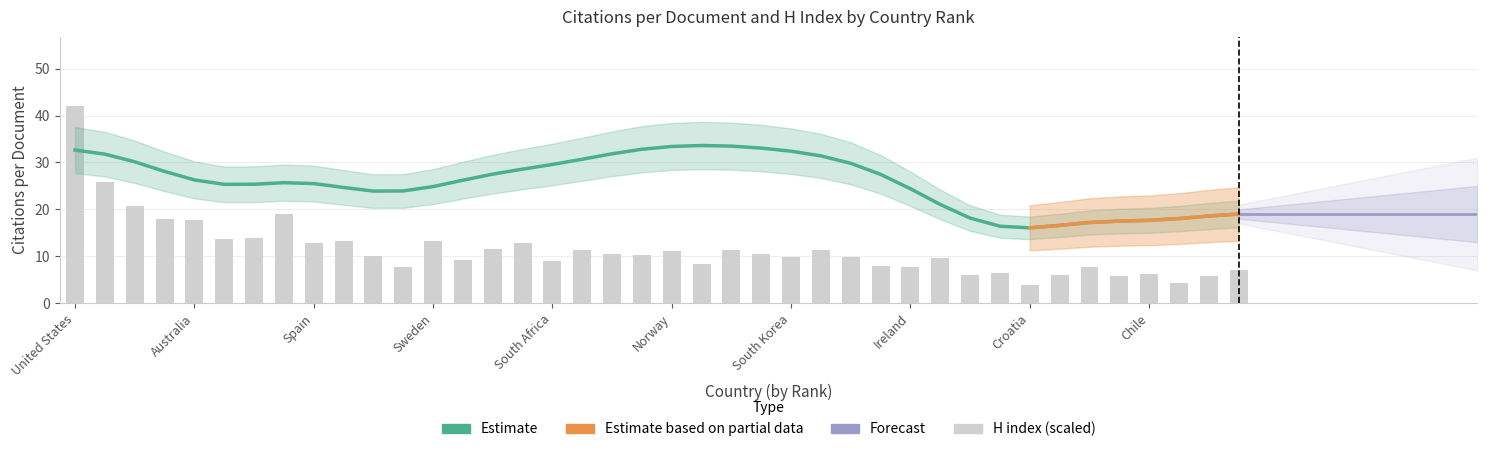

Is it true that the value at Belgium is 3.0?

False